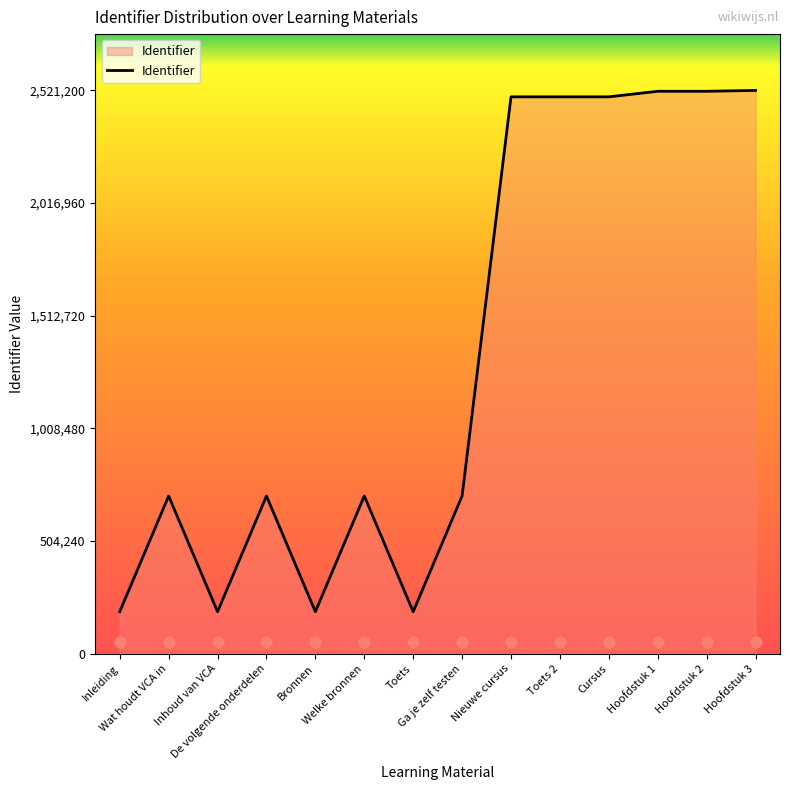

Approximately how many times larger is the value at Ga je zelf testen compared to Toets?

3.8